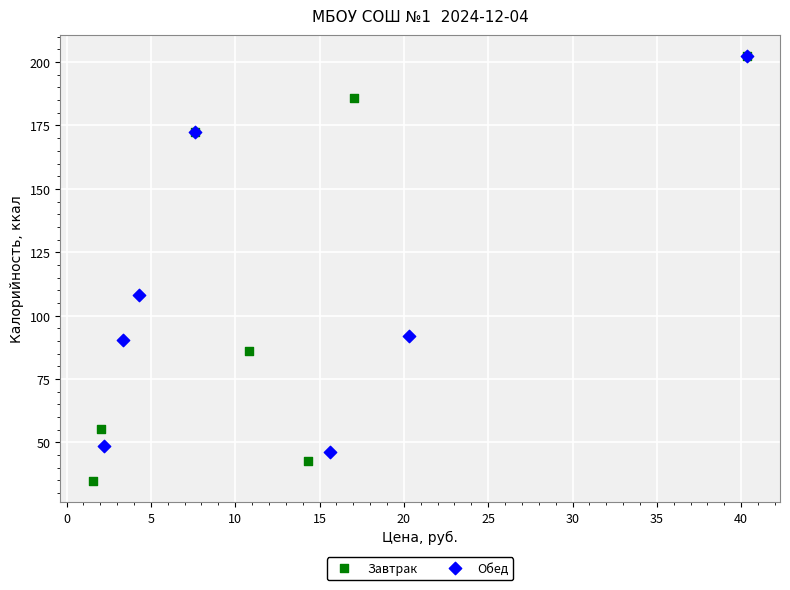

Which series reaches the minimum Y coordinate?

Завтрак